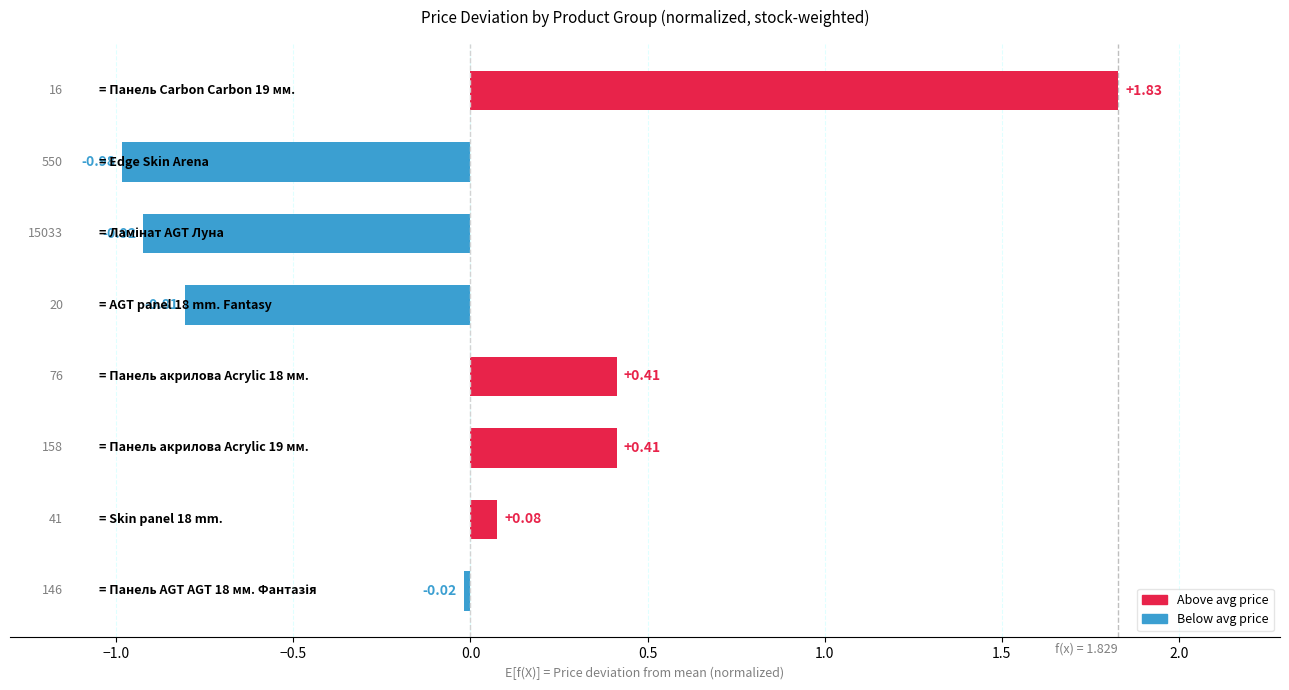

How many values are below zero?

4